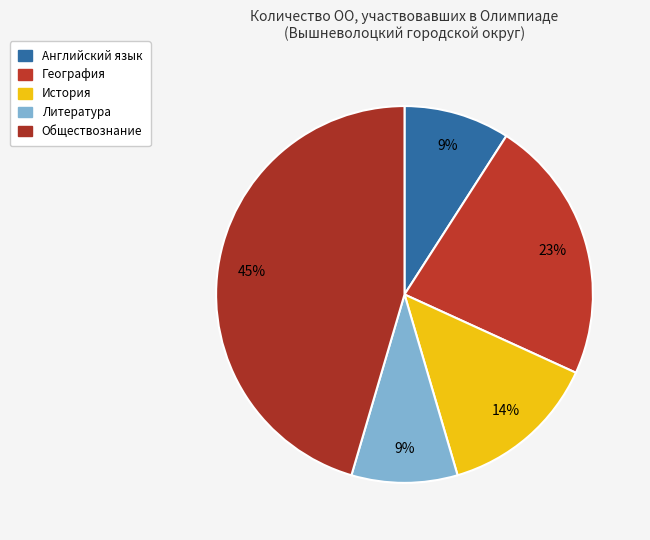

Which category has the biggest portion of the pie?

Обществознание